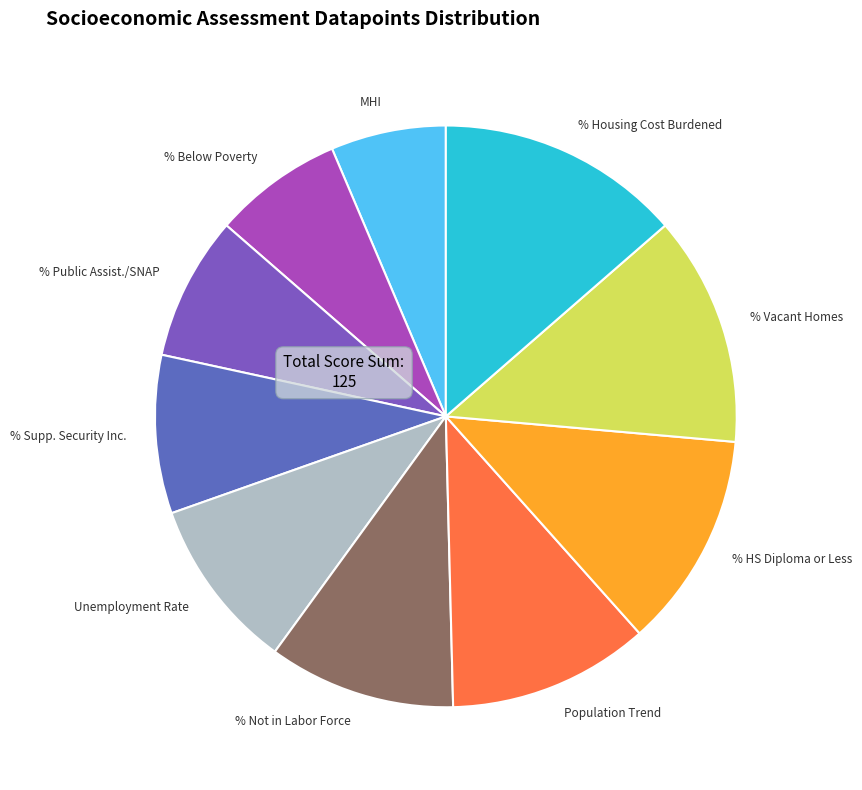

Count the number of slices in the pie.

10